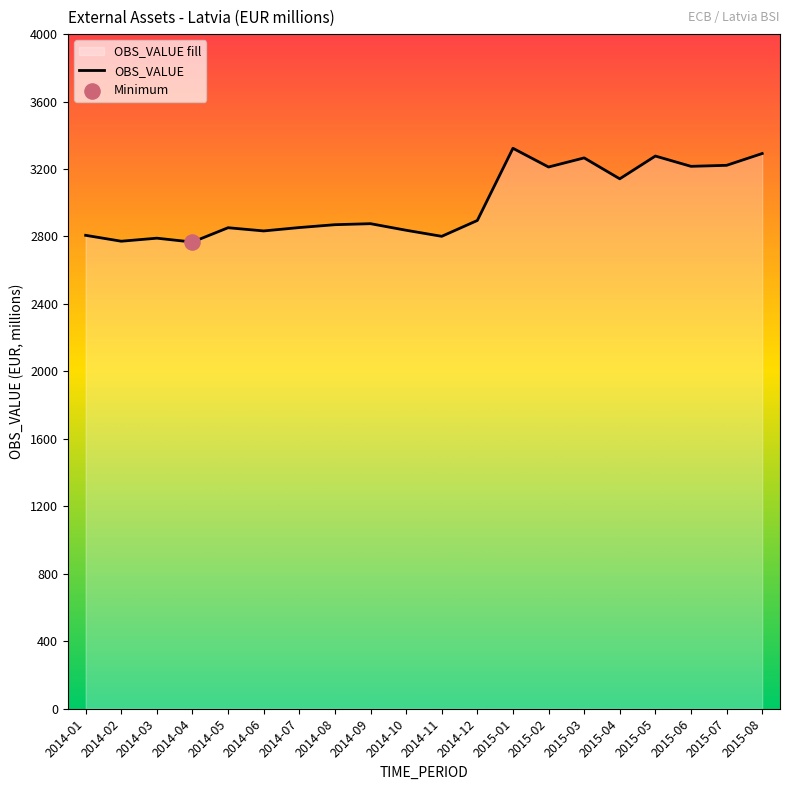

Which has a higher value, 2014-08 or 2015-05?

2015-05